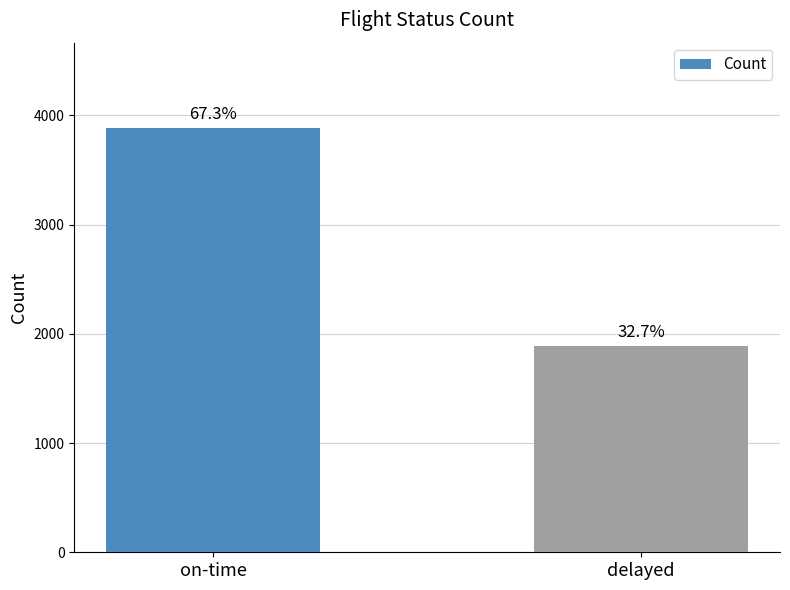

Does the chart contain any negative values?

No